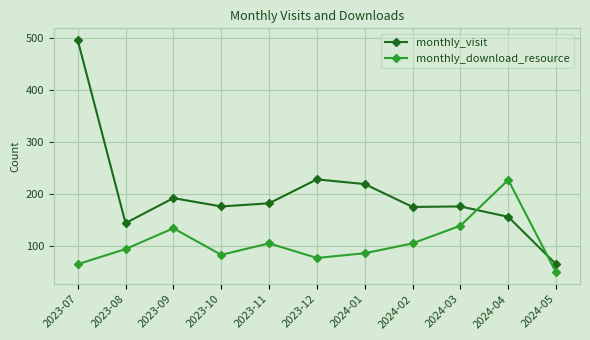

What is the value of the monthly_download_resource point at the 3rd from the left?

134